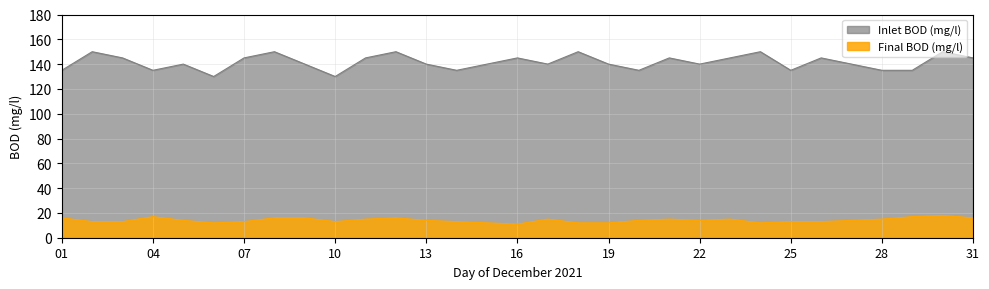

Reading right to left, extract all data points from this chart.

Inlet BOD (mg/l): 145	150	135	135	140	145	135	150	145	140	145	135	140	150	140	145	140	135	140	150	145	130	140	150	145	130	140	135	145	150	135
Final BOD (mg/l): 16	18	17	15	14	13	13	12	15	14	15	14	12	12	15	11	12	13	14	16	15	13	16	16	13	12	14	17	13	13	16